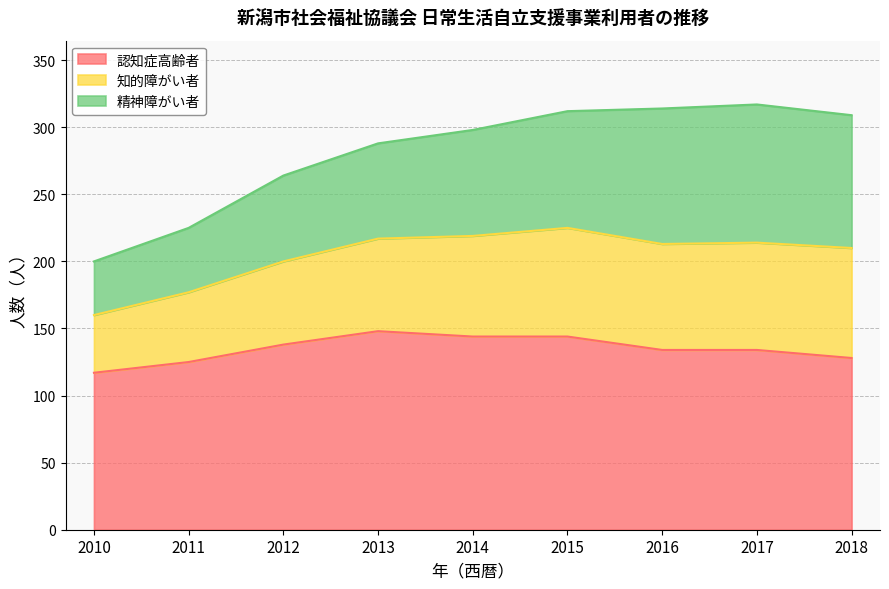

What is the total value across all series at 2013?

288